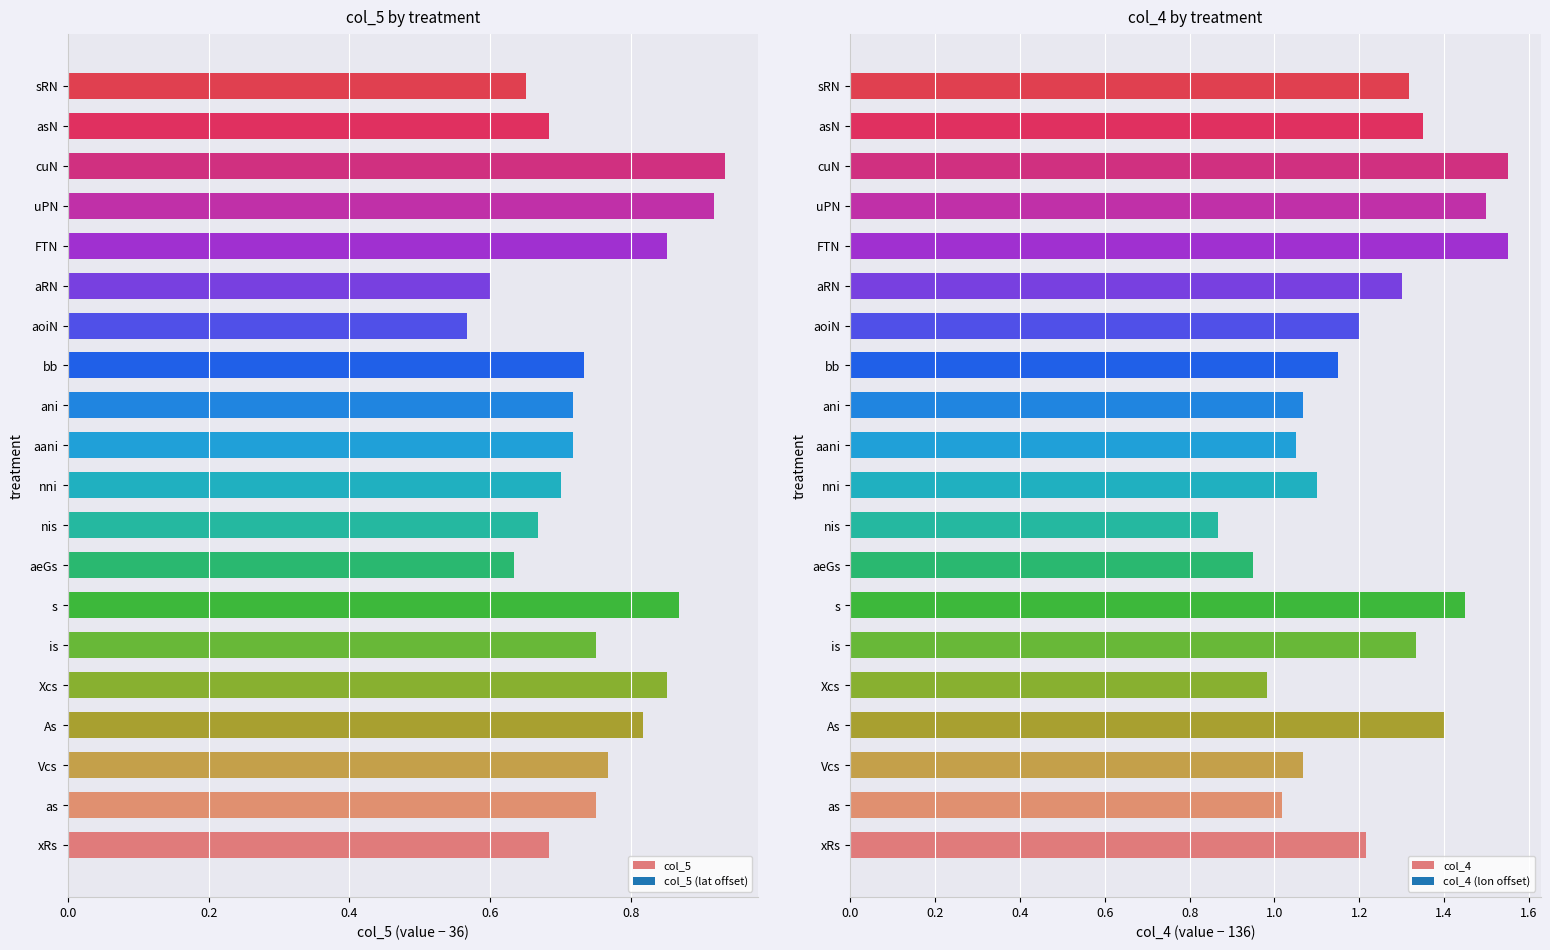

Where is col_5 nearest to the value 0?

aoiN